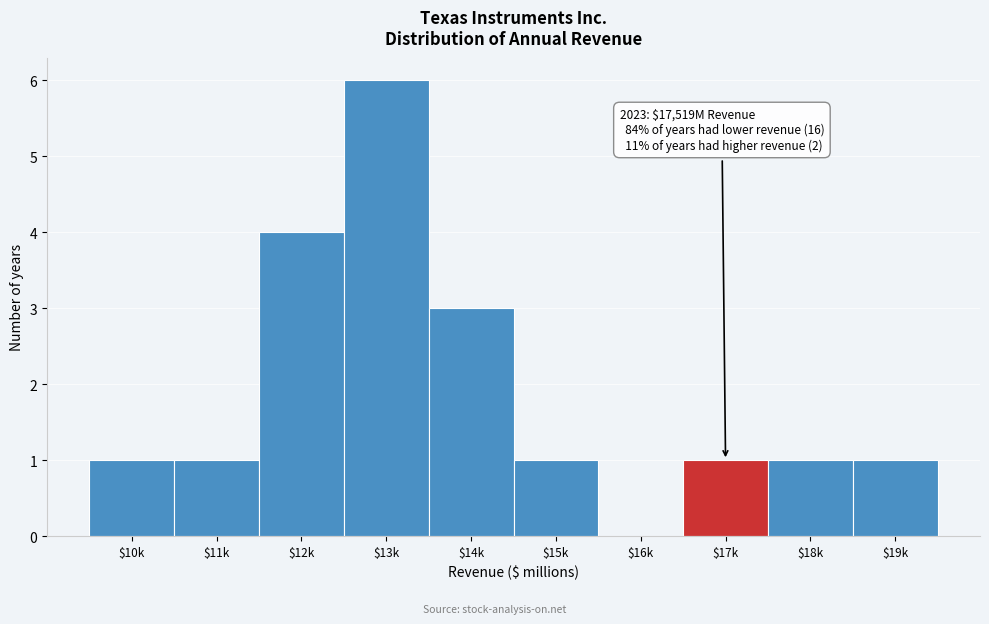

Which category has the highest value across all series?

$13k